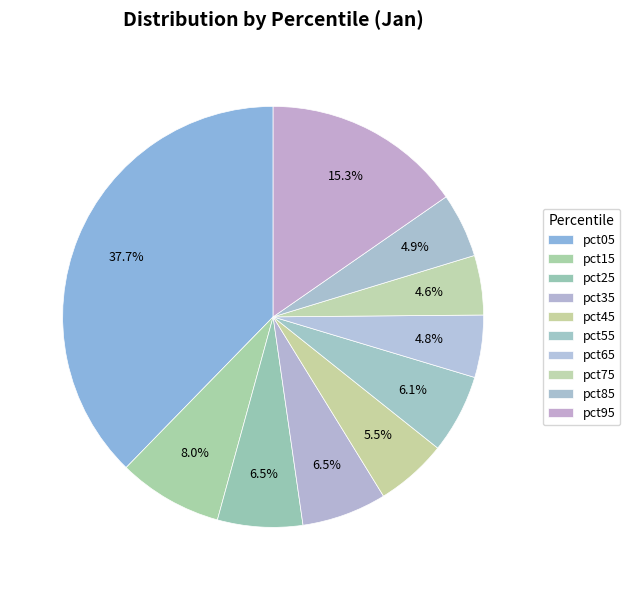

Is it true that pct55 is 6% of the pie?

True